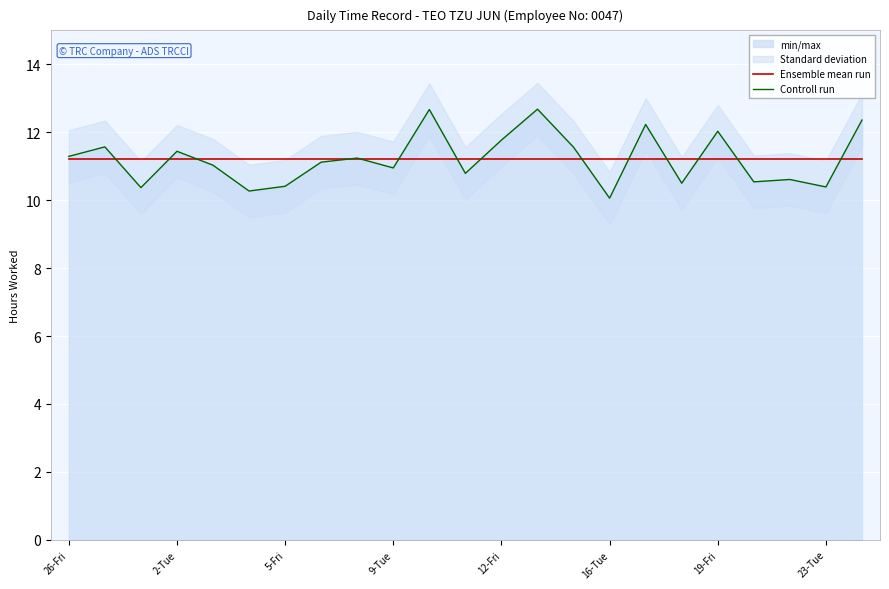

How many times do Ensemble mean run and Controll run cross each other?

14